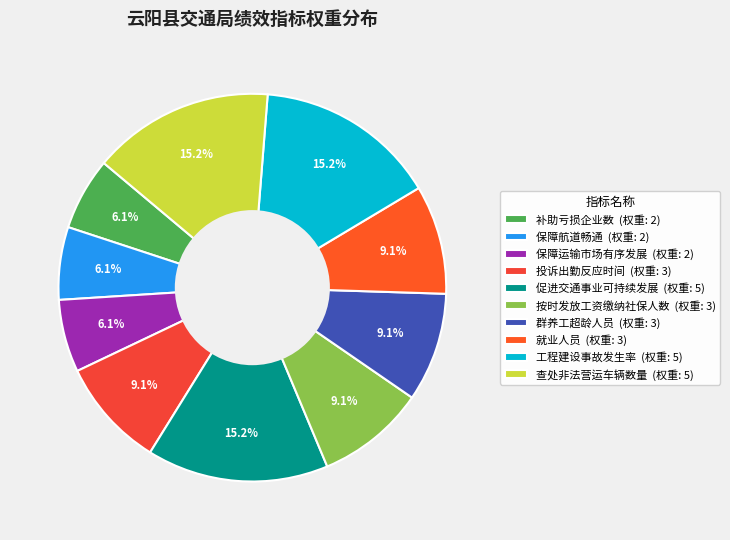

Does any single category account for the majority?

No